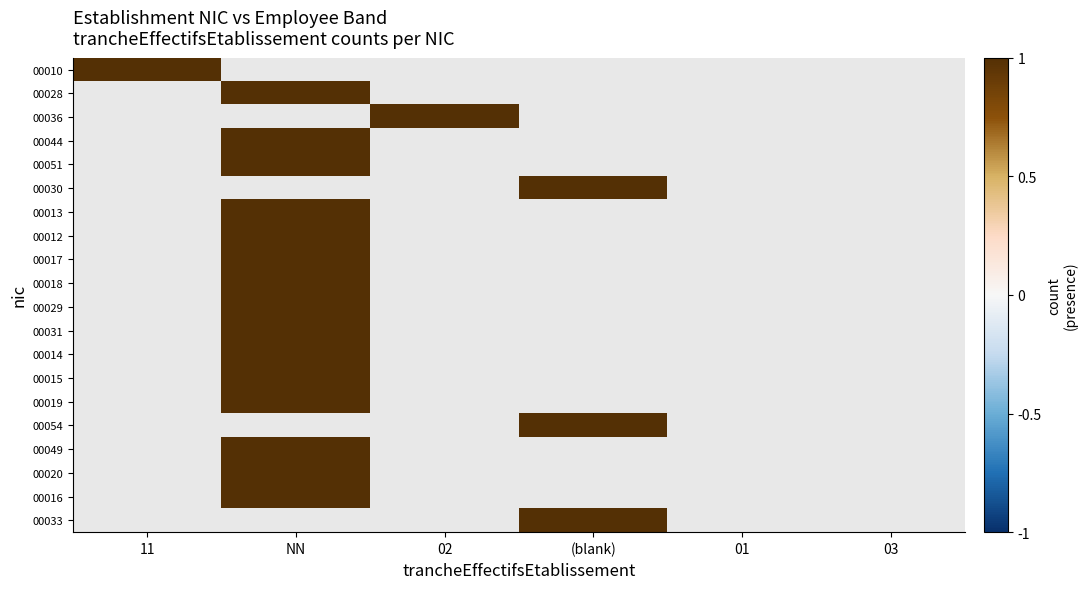

Reading right to left, list all the values displayed in this chart.

00010: 0	0	0	0	0	1
00028: 0	0	0	0	1	0
00036: 0	0	0	1	0	0
00044: 0	0	0	0	1	0
00051: 0	0	0	0	1	0
00030: 0	0	1	0	0	0
00013: 0	0	0	0	1	0
00012: 0	0	0	0	1	0
00017: 0	0	0	0	1	0
00018: 0	0	0	0	1	0
00029: 0	0	0	0	1	0
00031: 0	0	0	0	1	0
00014: 0	0	0	0	1	0
00015: 0	0	0	0	1	0
00019: 0	0	0	0	1	0
00054: 0	0	1	0	0	0
00049: 0	0	0	0	1	0
00020: 0	0	0	0	1	0
00016: 0	0	0	0	1	0
00033: 0	0	1	0	0	0